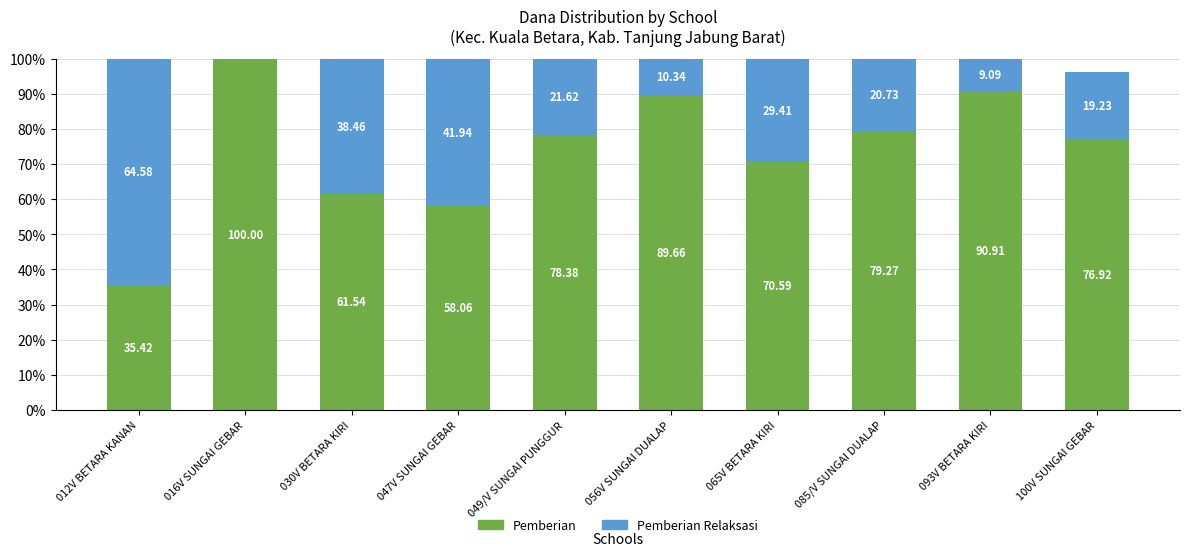

What is the total value across all series at 100V SUNGAI GEBAR?

96.2